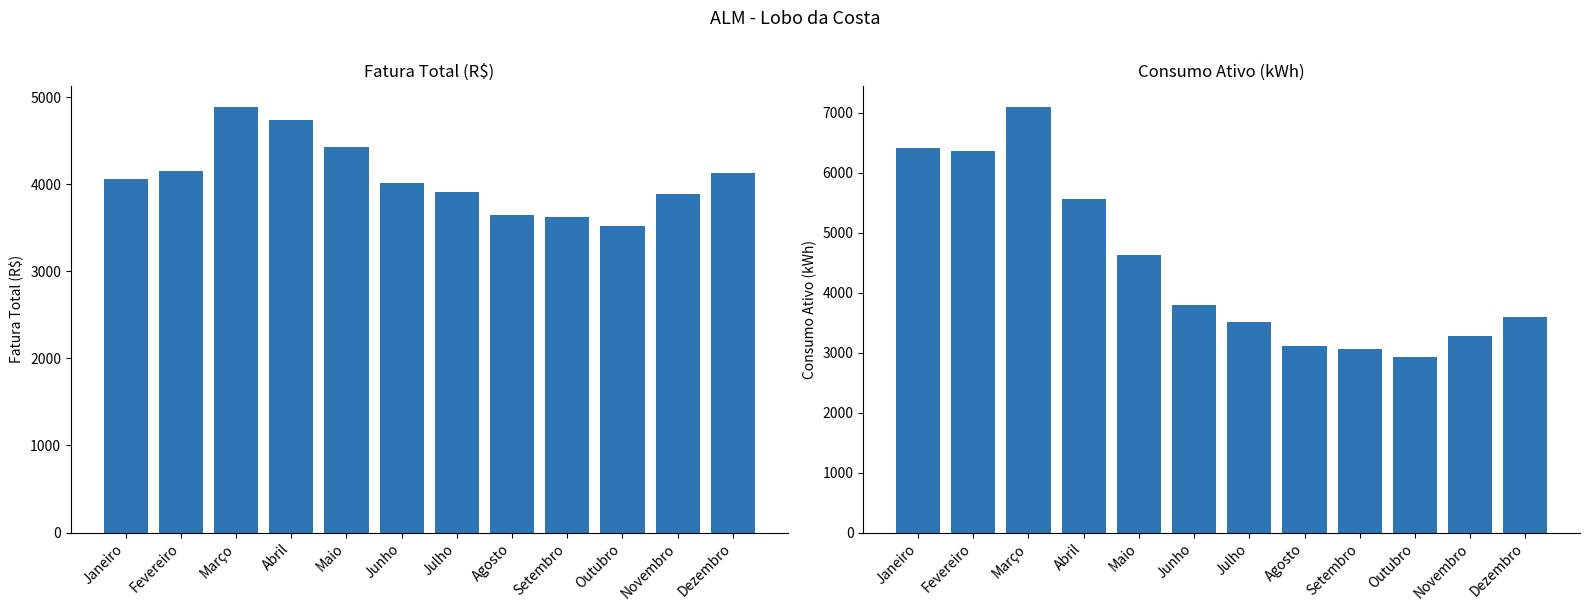

What is the label of the 11th bar from the right?

Fevereiro